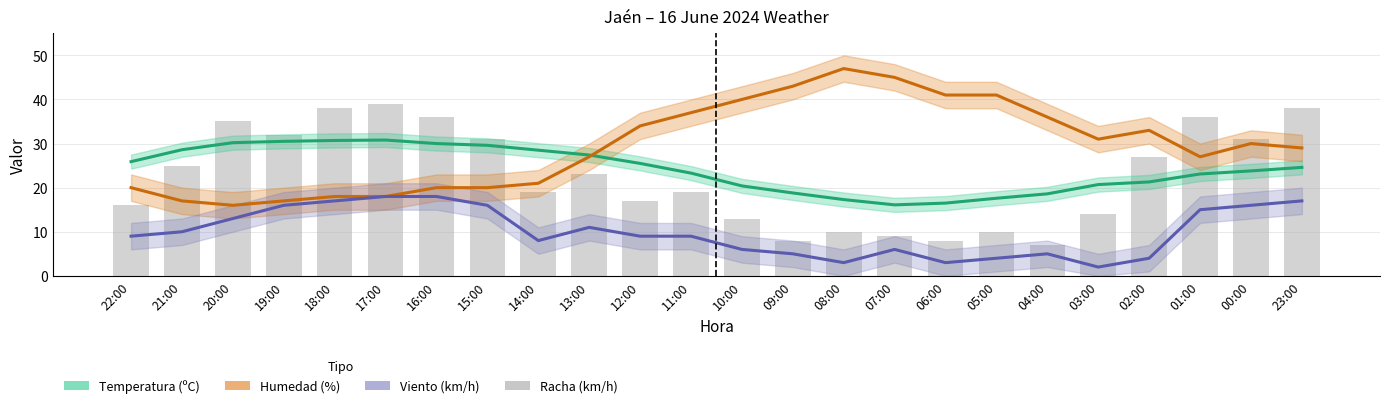

Which series has the widest spread of values?

Racha (km/h)